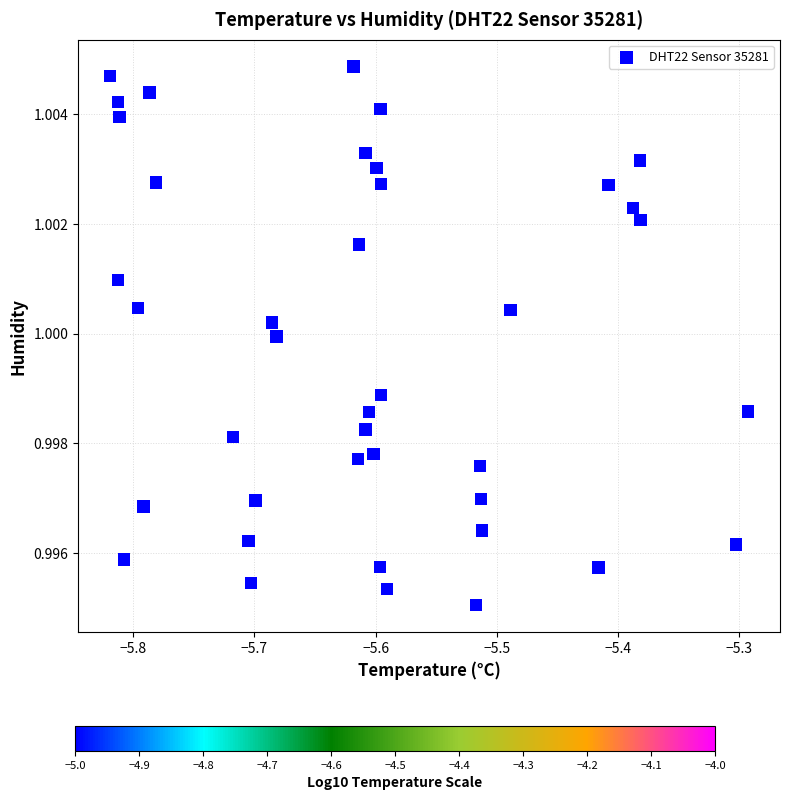

How many data points are displayed?

40